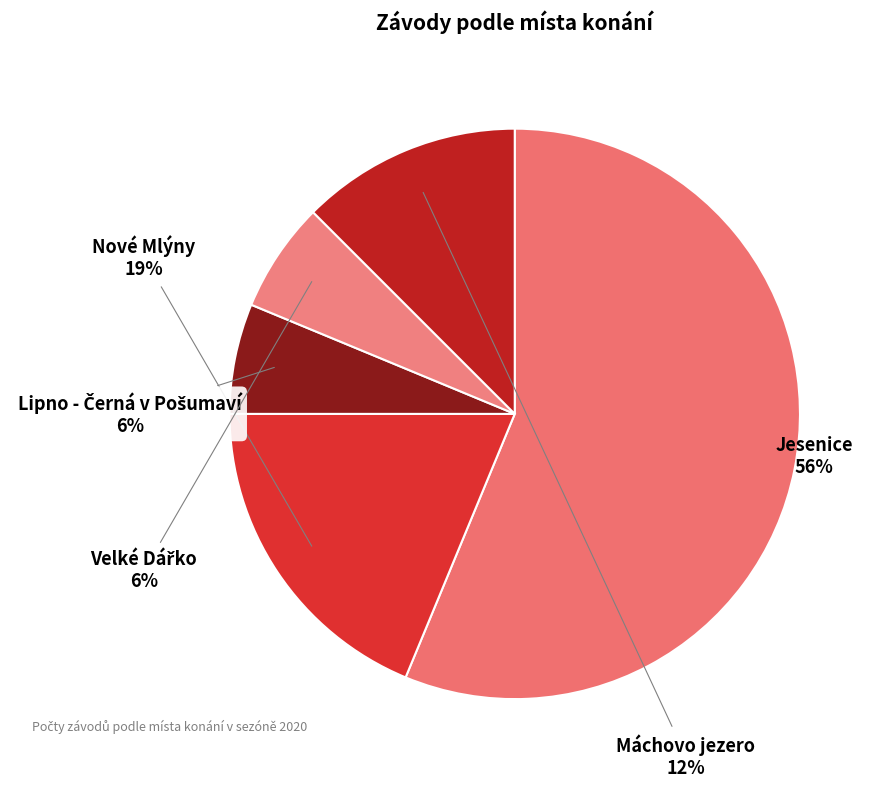

Does Máchovo jezero account for over 50% of the chart?

No